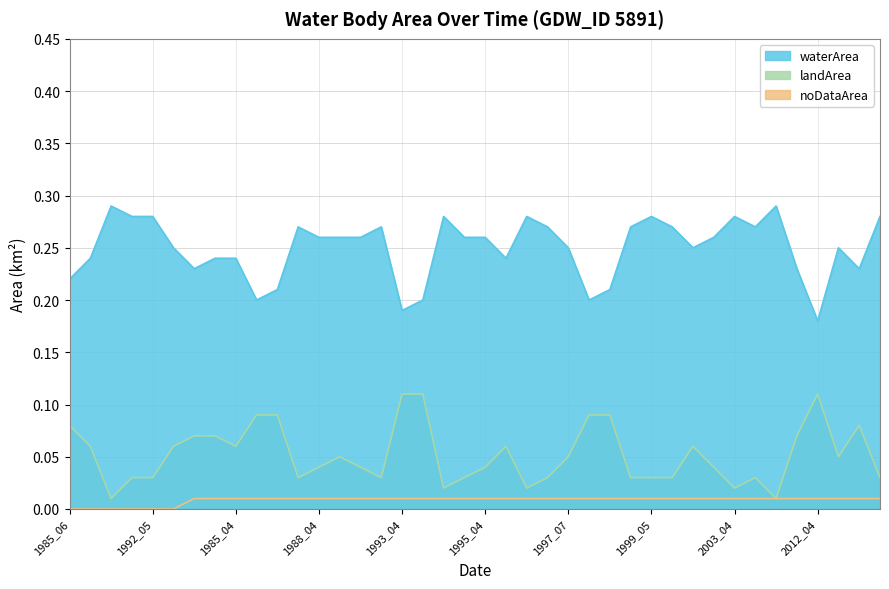

True or false: noDataArea and waterArea cross at least once.

False